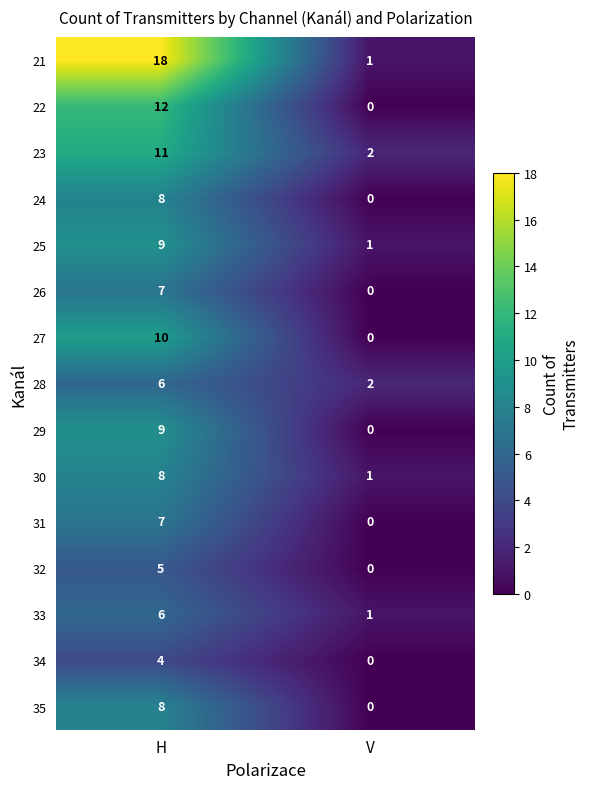

At which category does the chart reach its peak across all series?

H